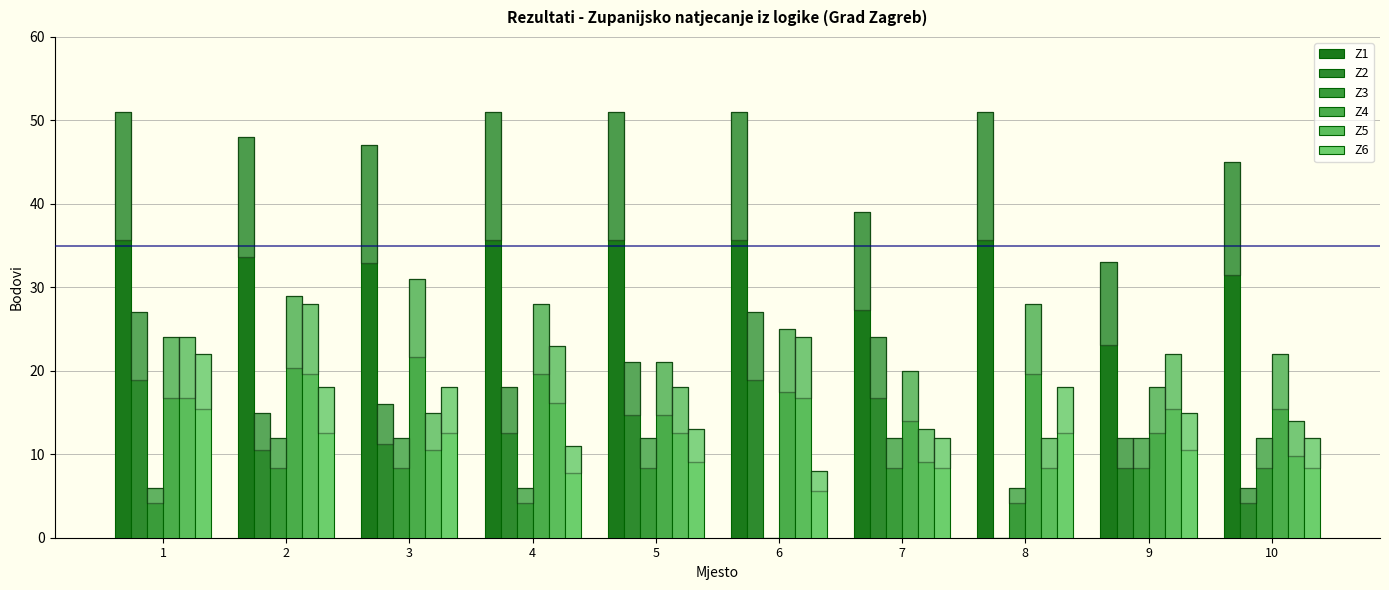

Which series has the largest total across all categories?

Z1